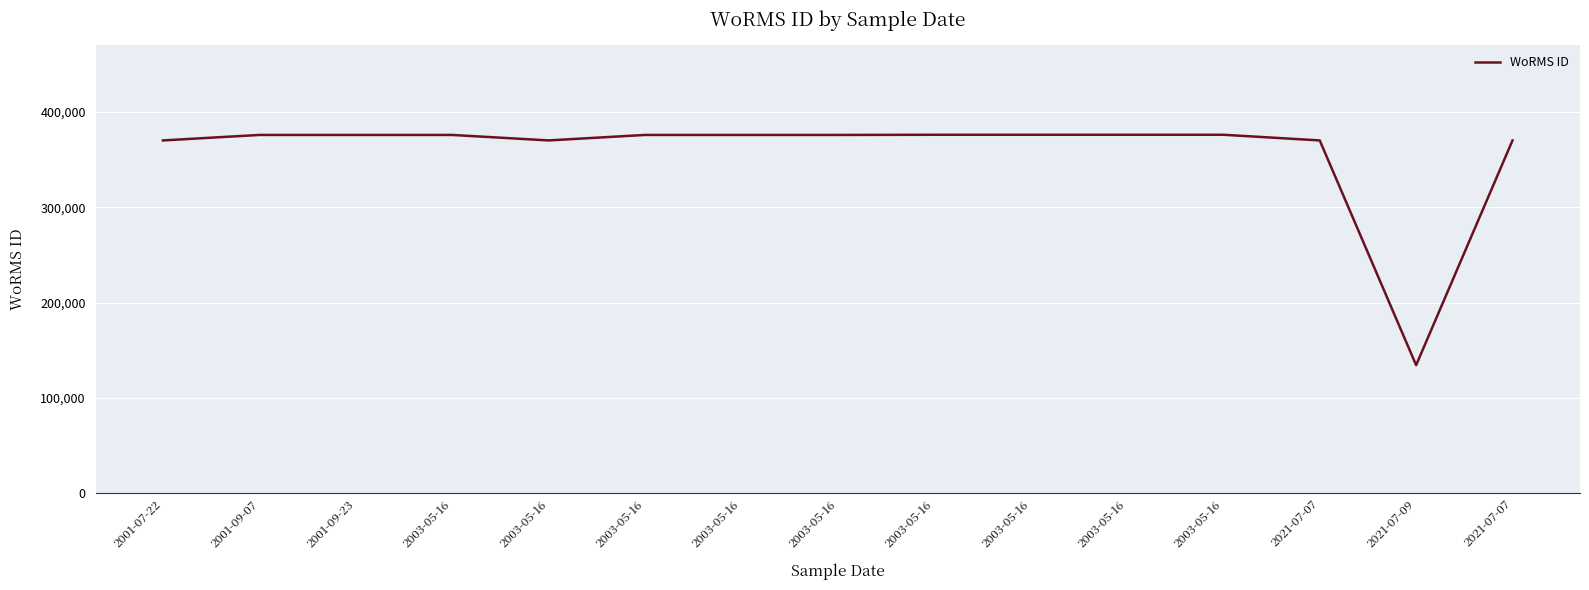

Where is the first local minimum?

2003-05-16